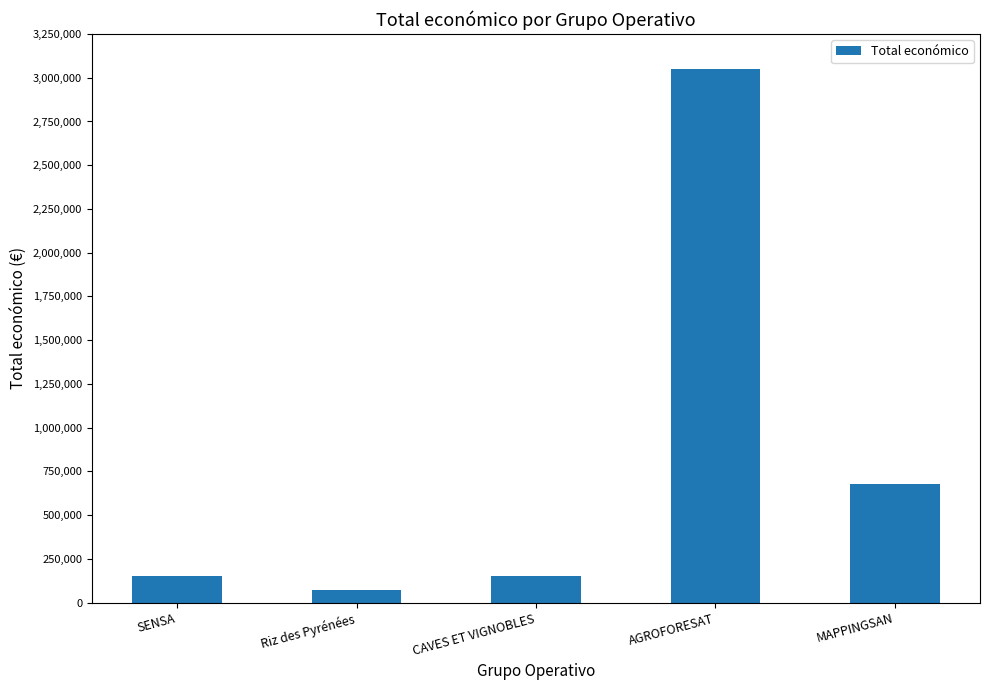

Reading left to right, extract all data points from this chart.

150000	70000	150000	3051573	677425